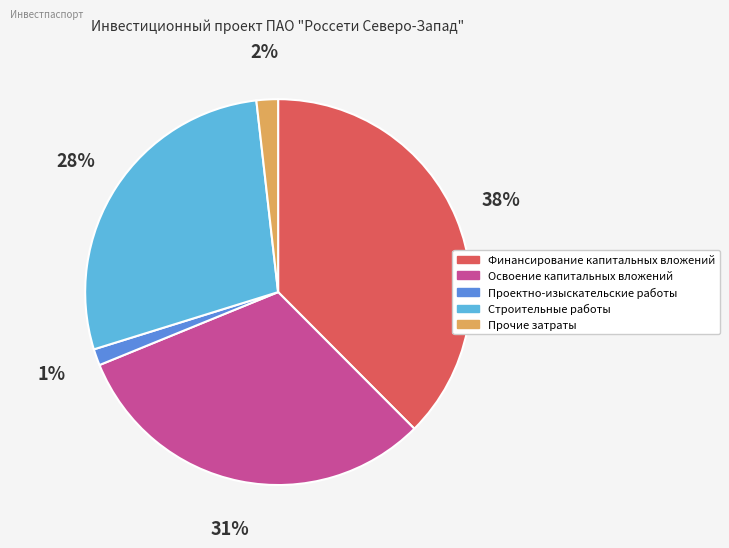

The Освоение капитальных вложений slice represents 18% of the pie. True or false?

False